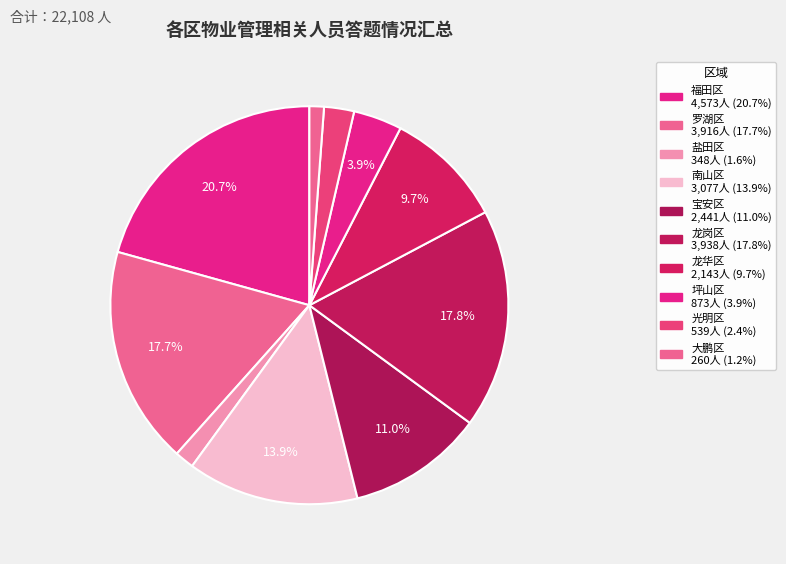

Does 龙岗区 account for over 50% of the chart?

No